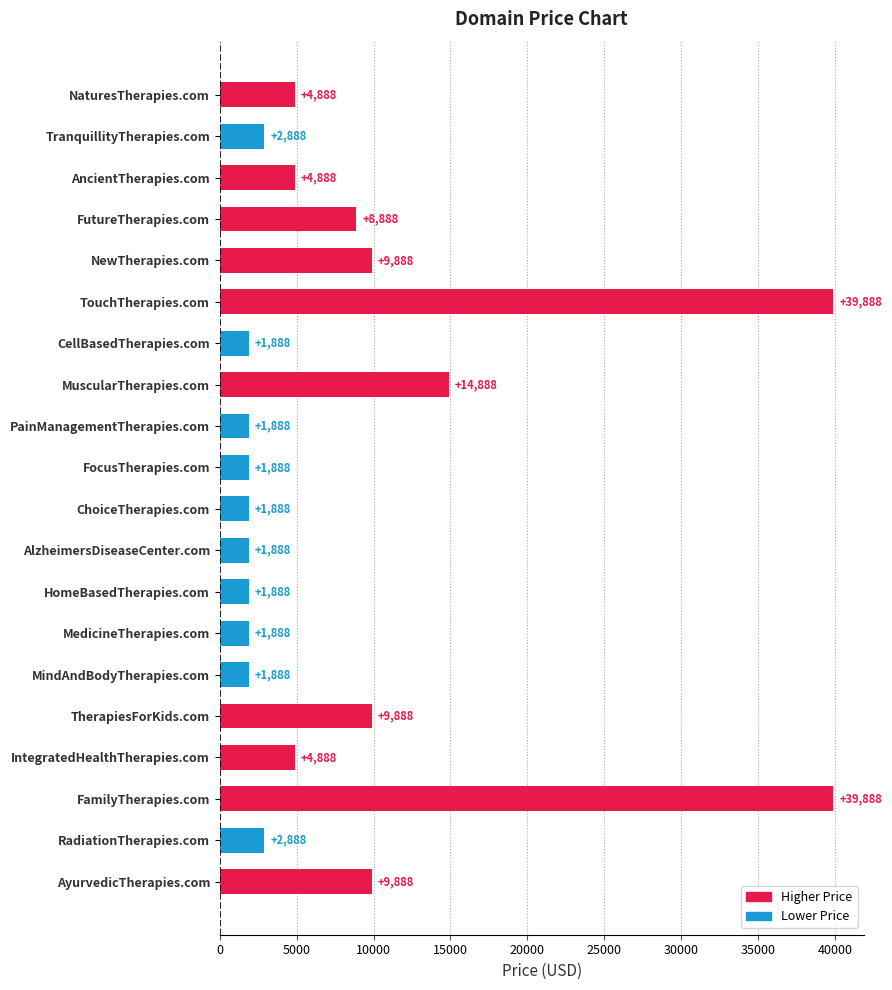

What is the label of the 14th bar from the top?

MedicineTherapies.com